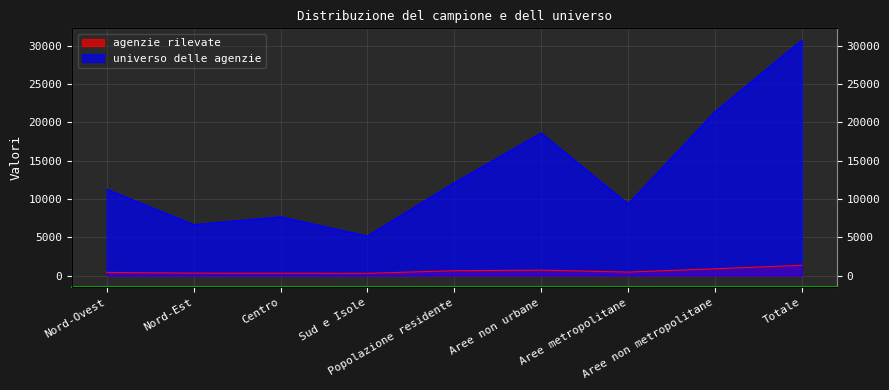

At which label does agenzie rilevate reach its minimum?

Sud e Isole